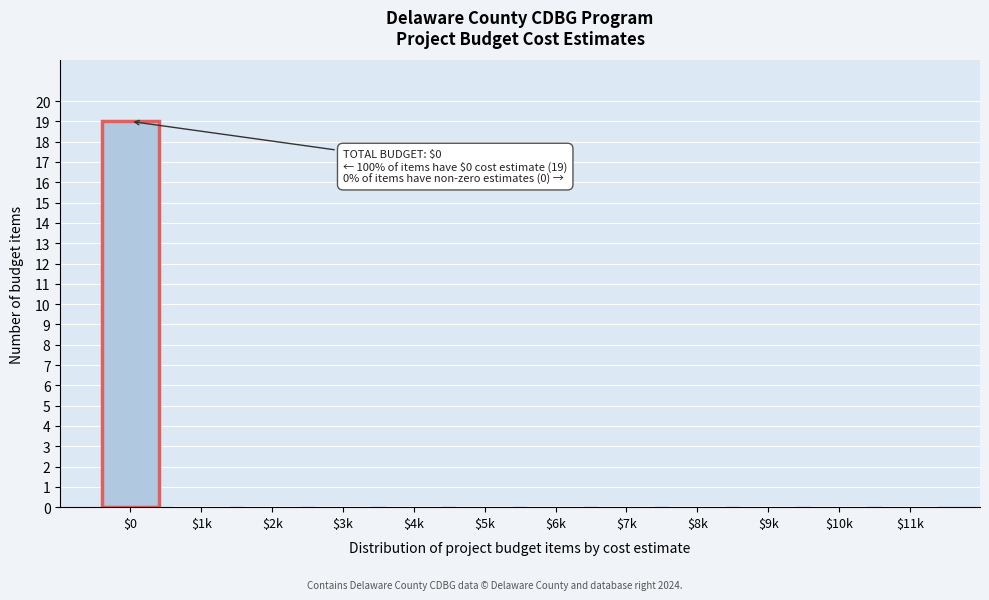

Is it true that the value at $5k is 9?

False